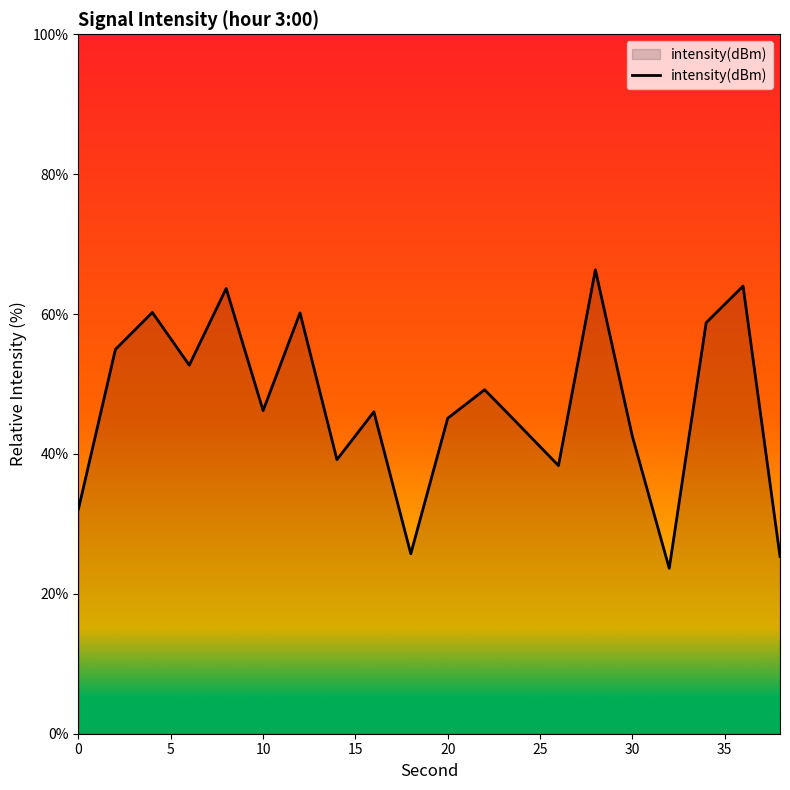

What is the difference between the maximum and minimum values?

42.7